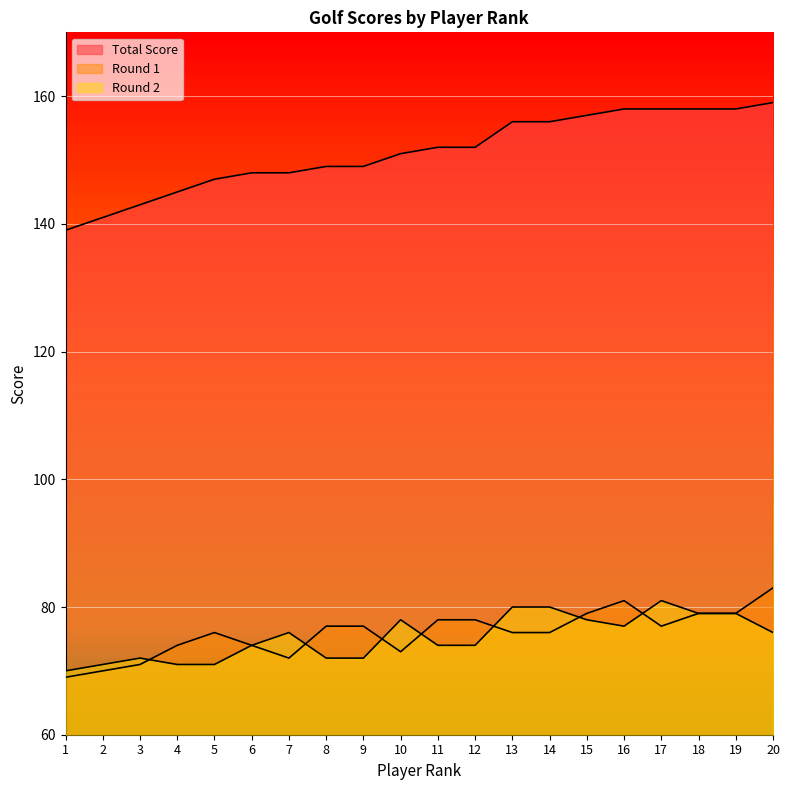

What is the sum of all Round 2 values?

1505